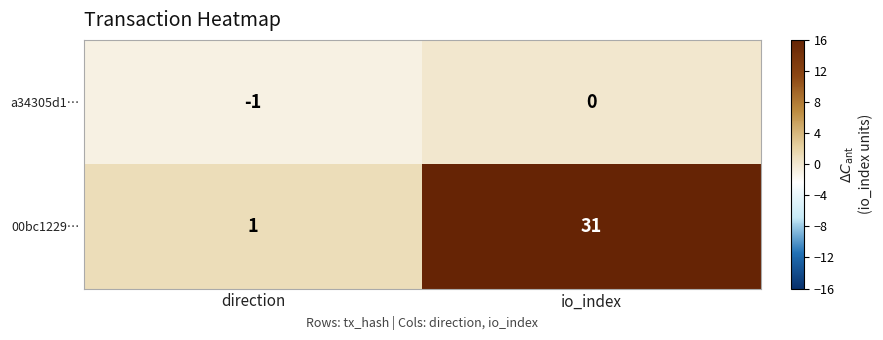

Which series changed the most between direction and io_index?

00bc1229…